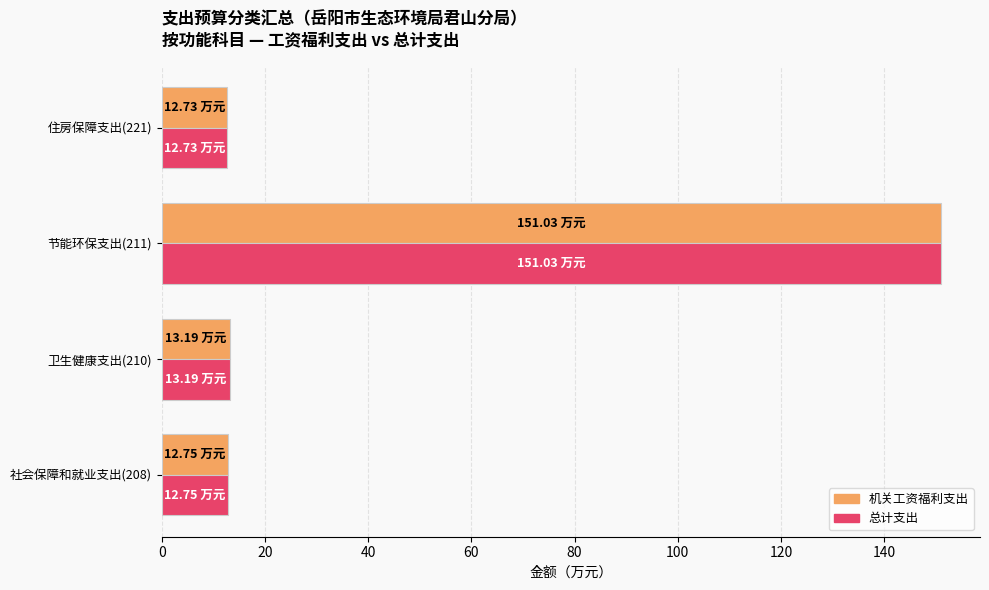

What is the total value across all series at 节能环保支出(211)?

302.1